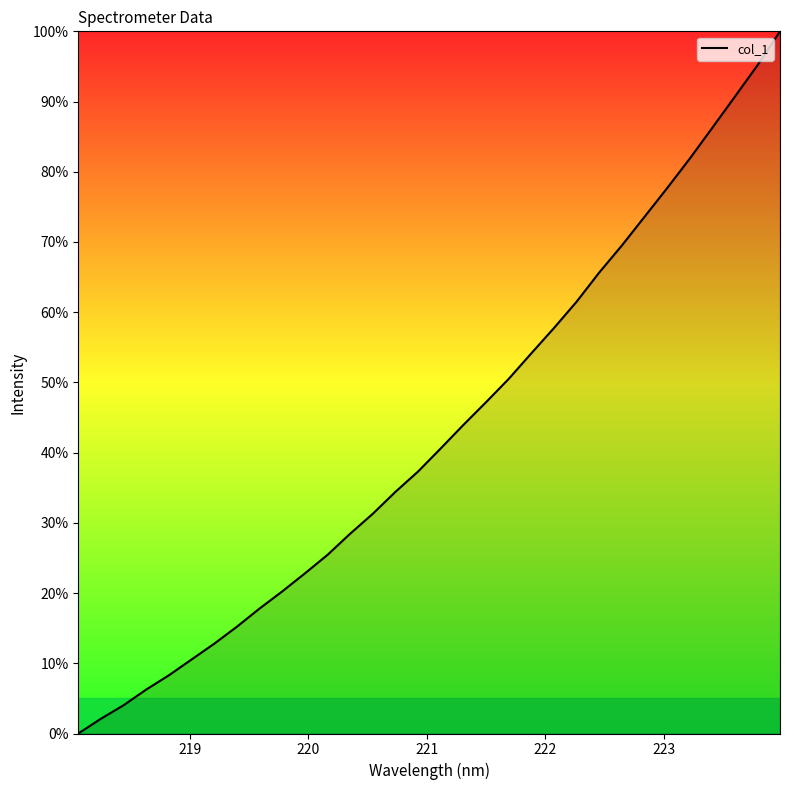

What is the difference between the maximum and minimum values?

100.0